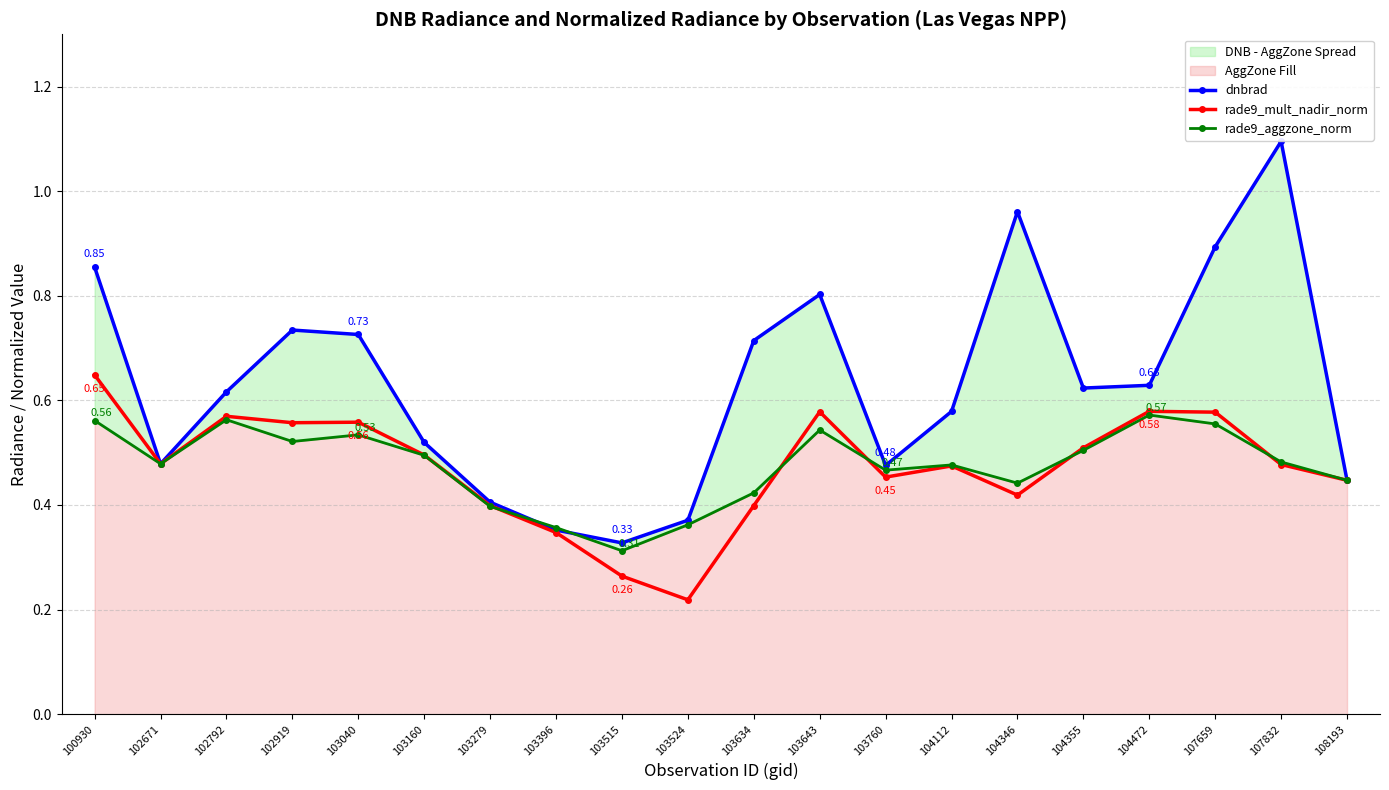

At which category does the chart reach its peak across all series?

107832